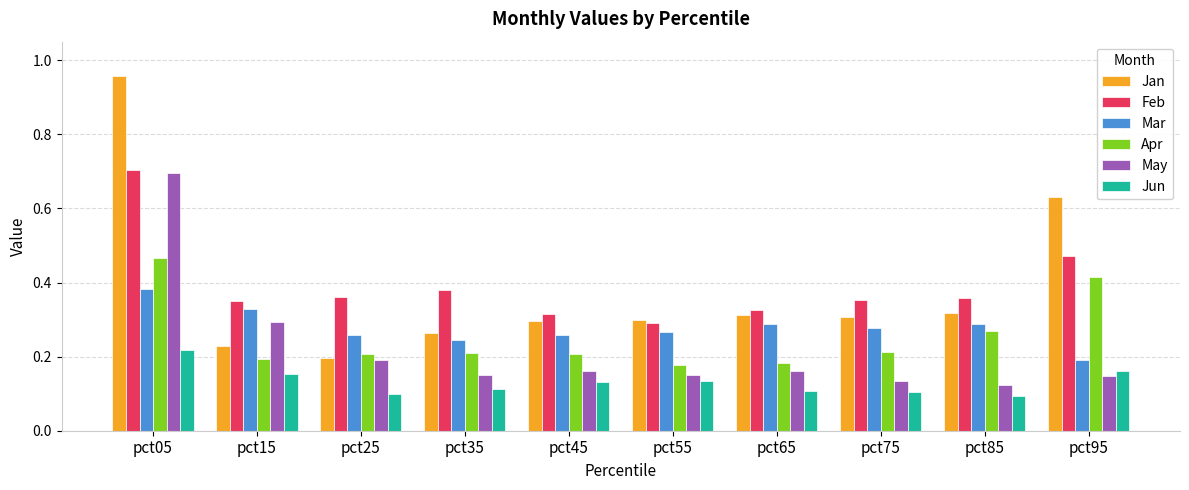

How many Feb values are between 0 and 1?

10